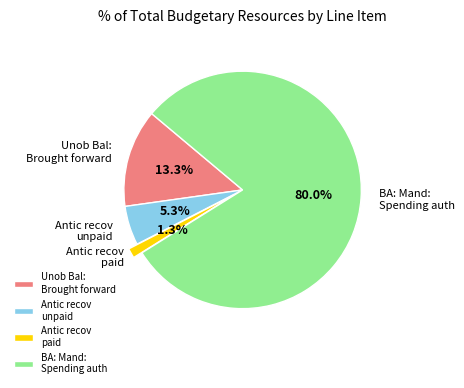

Which category has the smallest portion of the pie?

Antic recov paid